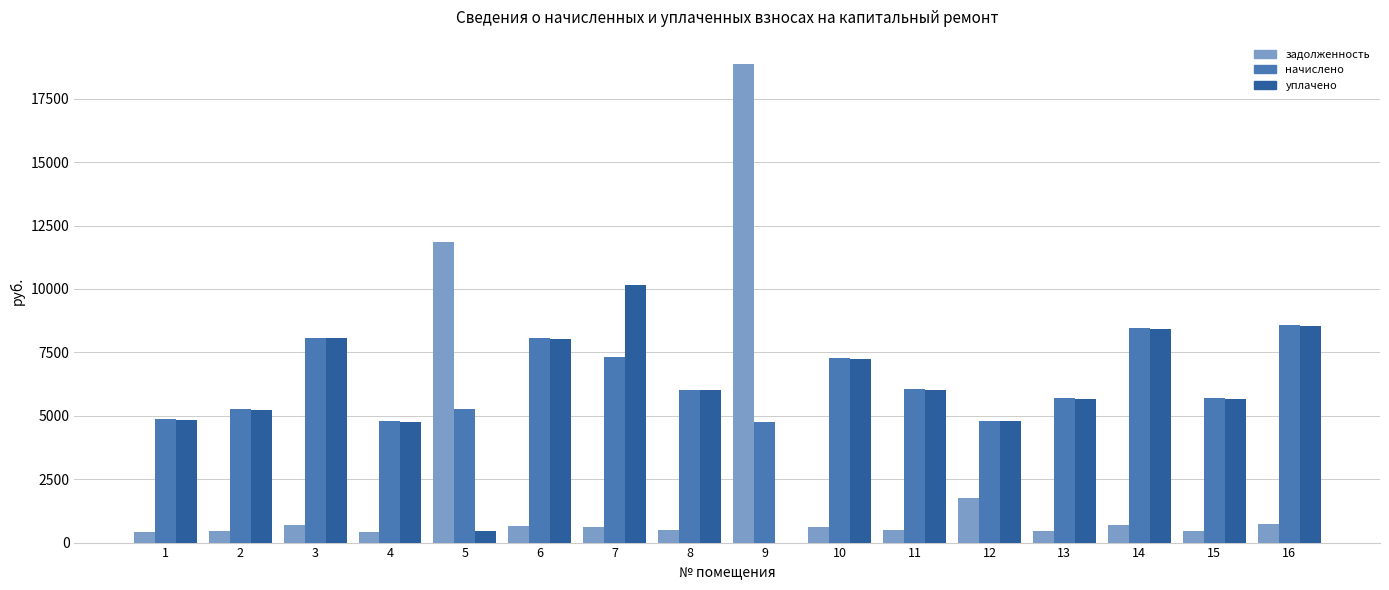

The value of задолженность at 5 is 17822.7. True or false?

False